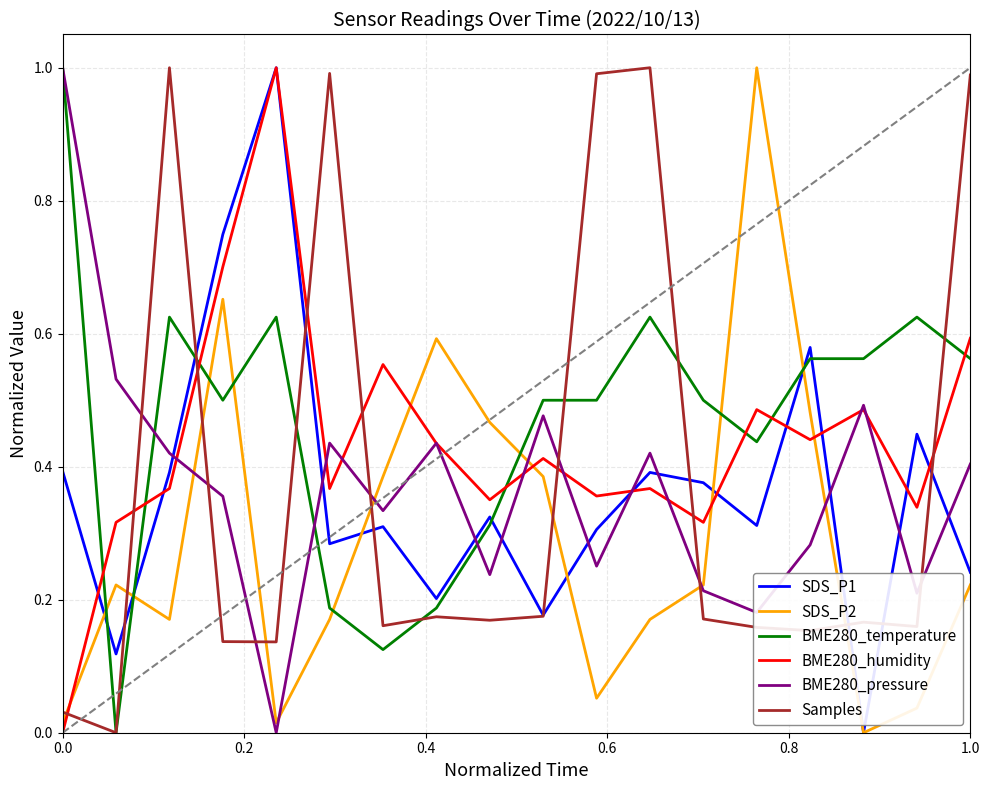

True or false: BME280_temperature and SDS_P2 intersect in this chart.

True